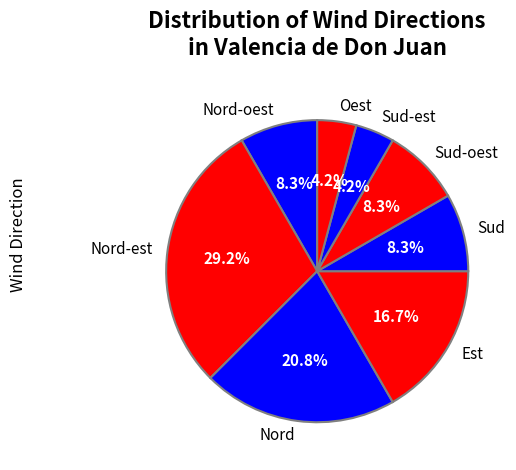

Count the number of slices in the pie.

8